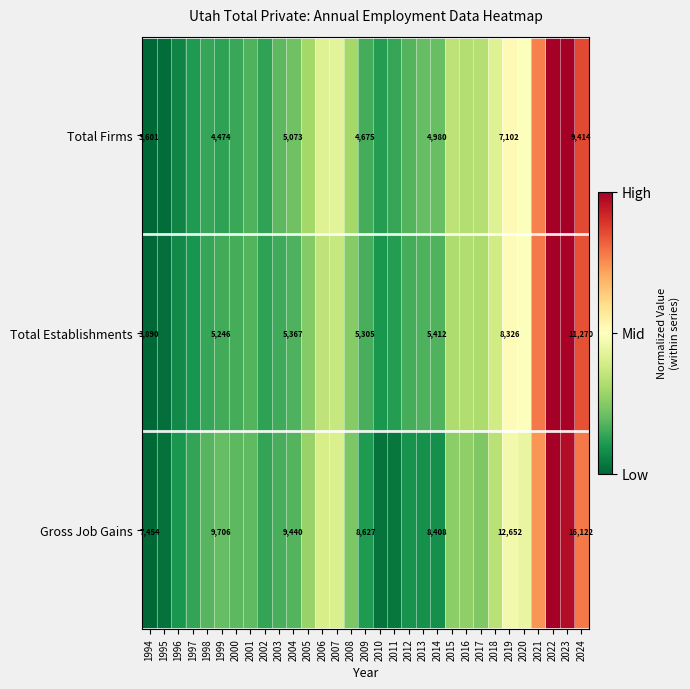

Is the value of Gross Job Gains at 2003 greater than the value of Total Establishments at 2011?

Yes